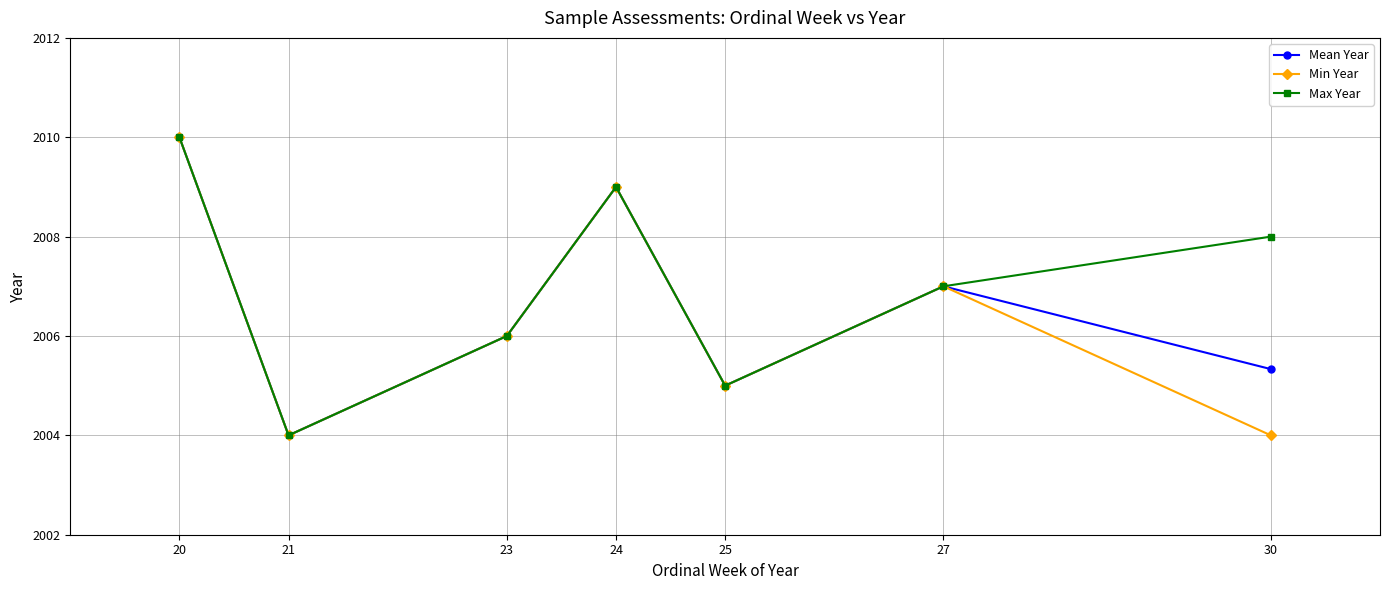

The value of Min Year at 25 is 2950.4. True or false?

False